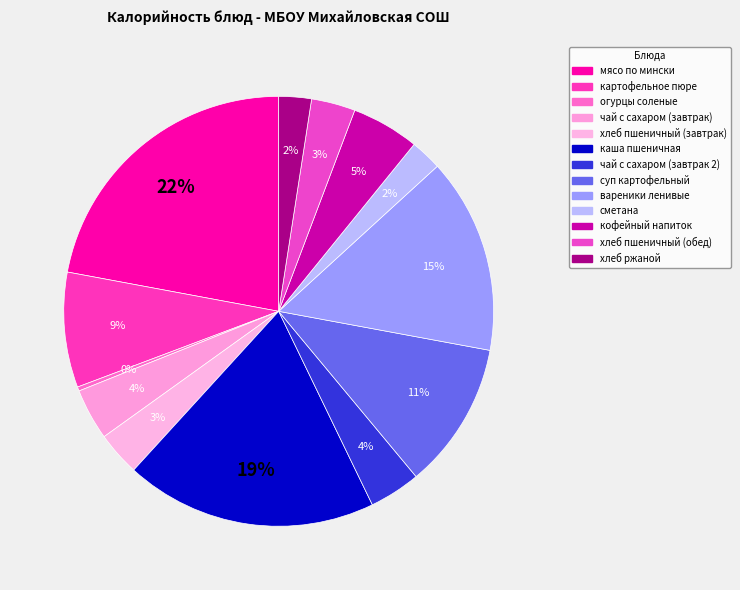

True or false: хлеб пшеничный (обед) accounts for 3% of the total.

True